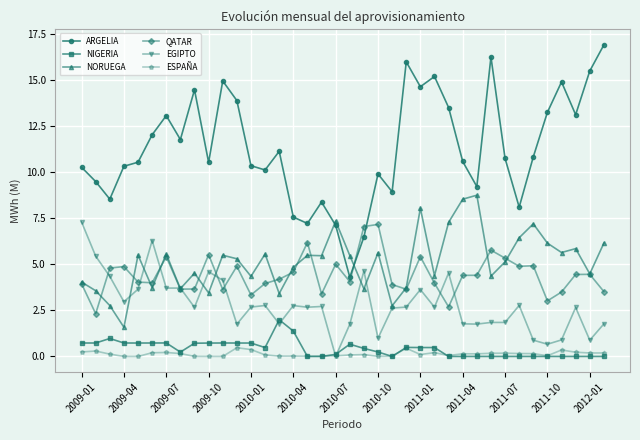

True or false: NORUEGA and ESPAÑA intersect in this chart.

False